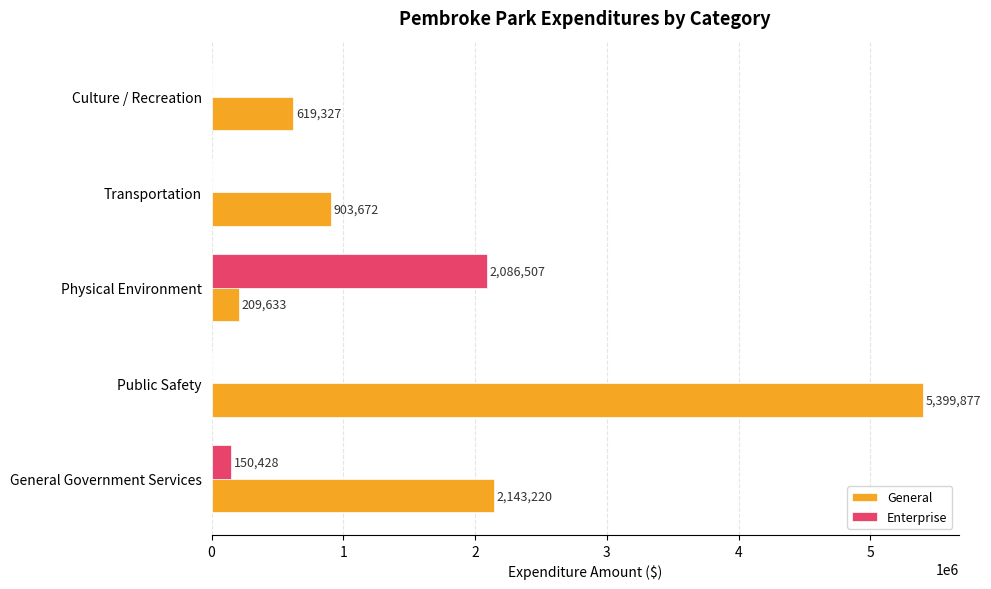

Which series has the largest total across all categories?

General